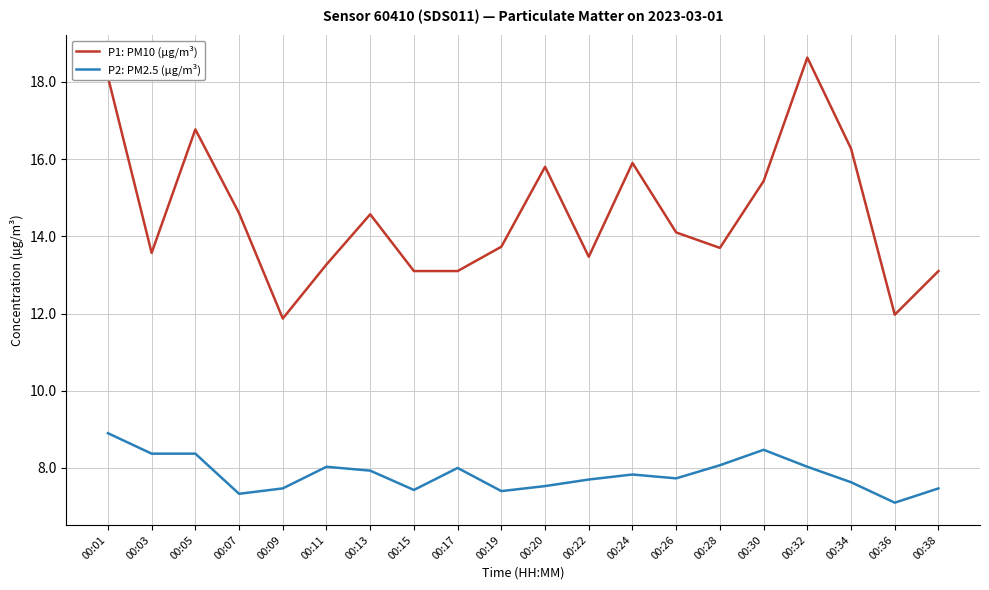

Where is the first local maximum for P1: PM10 (µg/m³)?

00:05